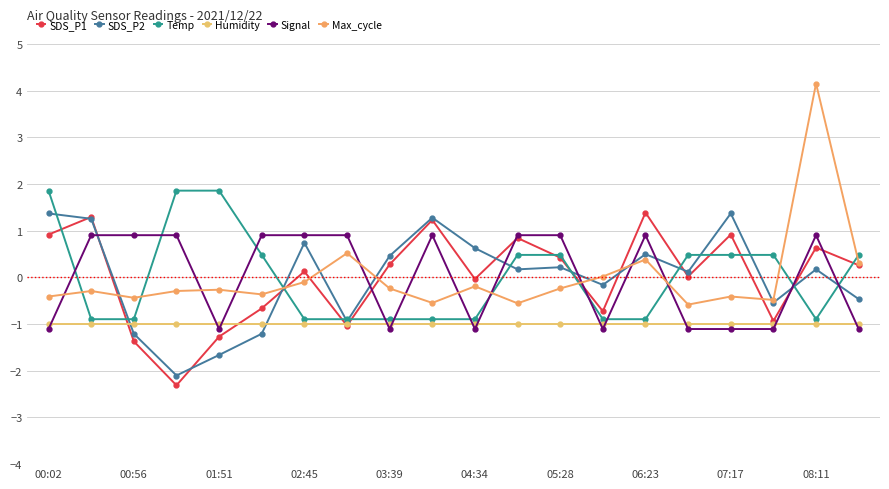

After their last crossing, which series has the higher values: Max_cycle or Temp?

Temp